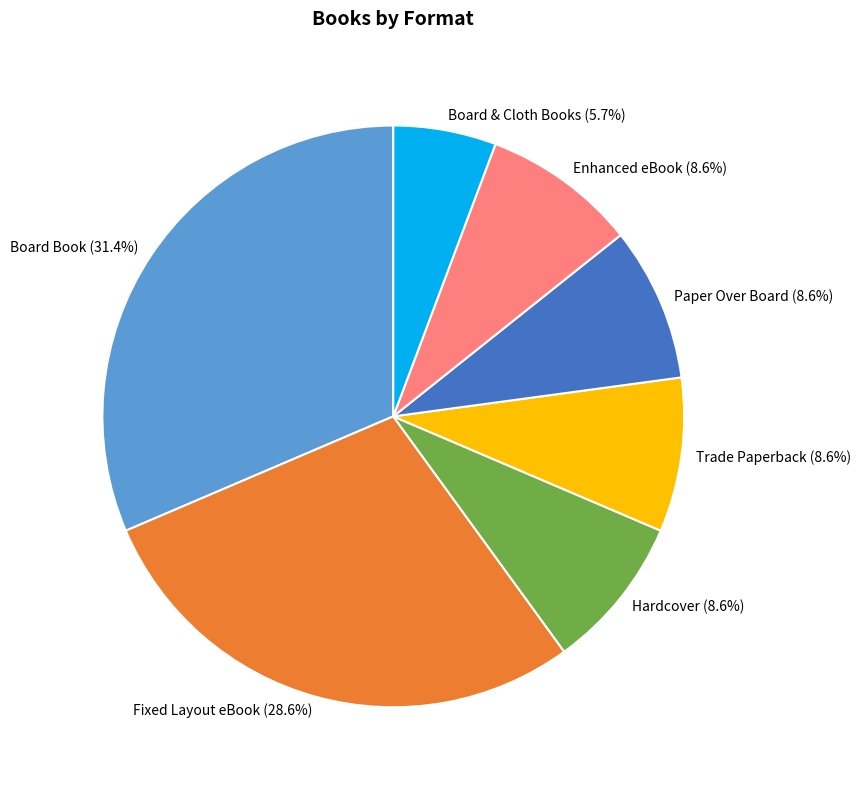

Is there a majority slice in this chart?

No